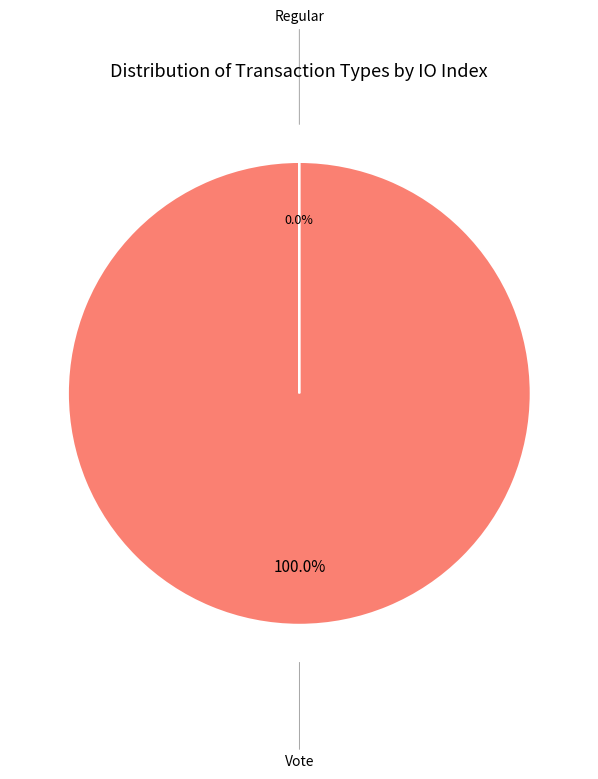

Is it true that Vote is 93% of the pie?

False